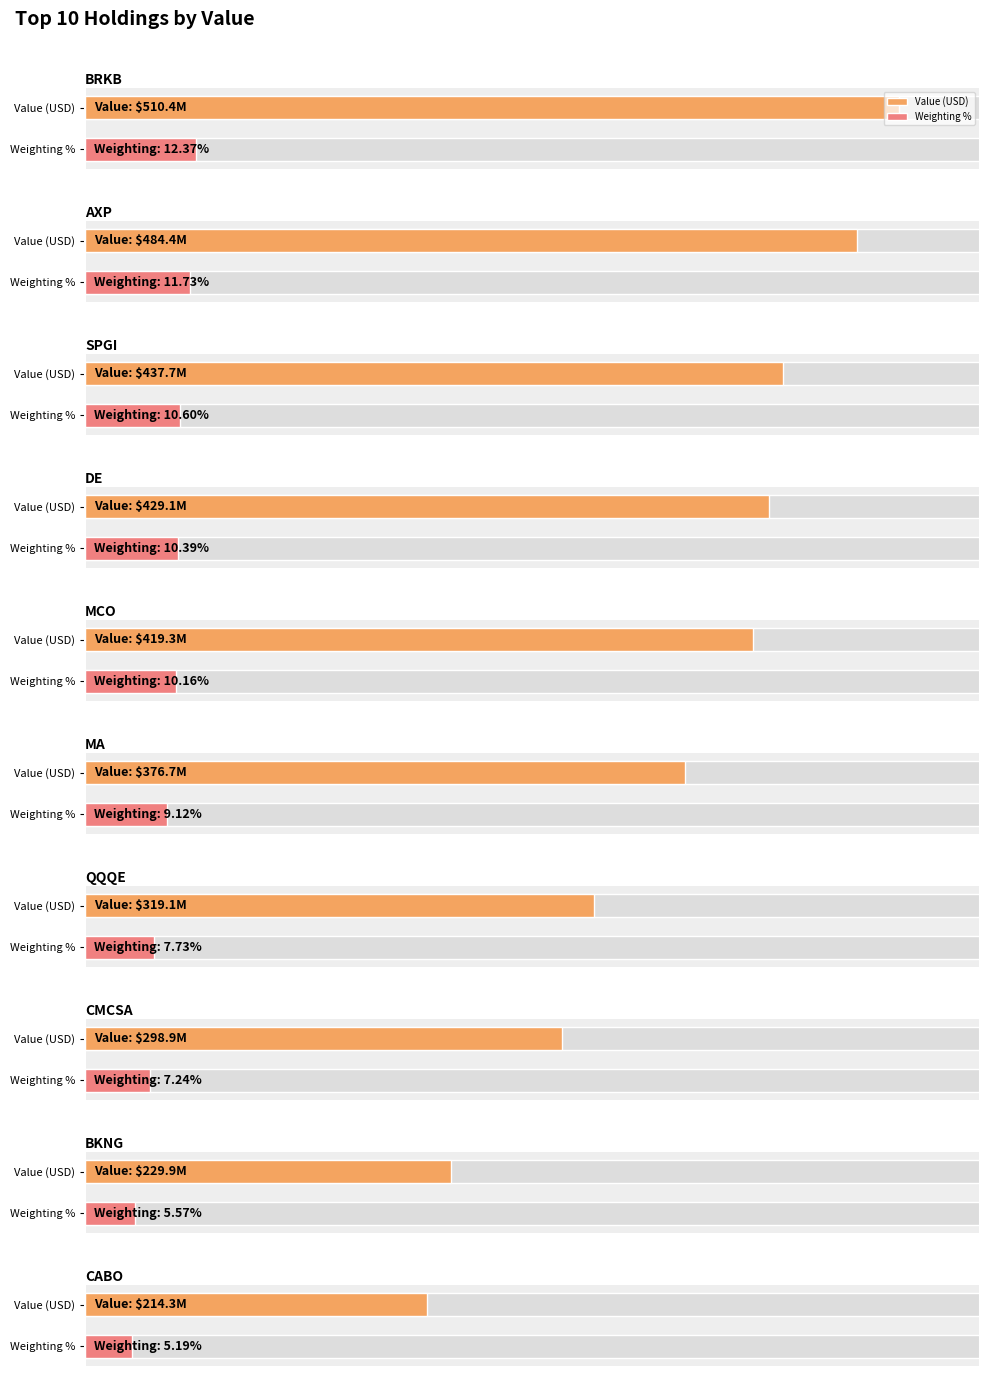

What is the difference between the values at MA and QQQE?

57558000